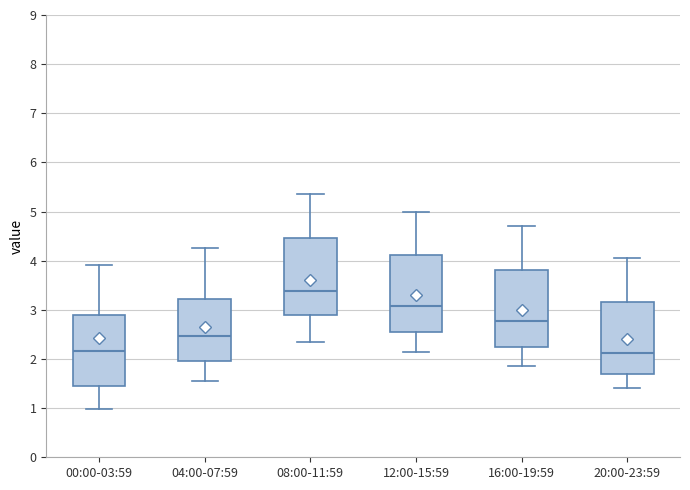

Where does the upper whisker of the box for 12:00-15:59 end on the y-axis? The values are not printed on the chart, so give them approximately, as read against the axis.

5.0